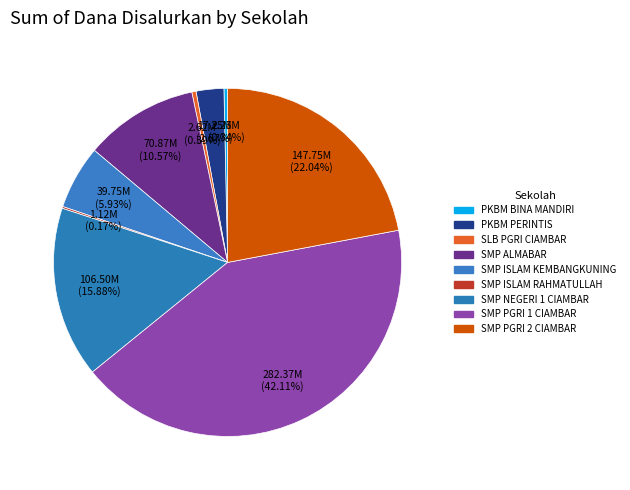

Which has a higher value, SLB PGRI CIAMBAR or SMP PGRI 2 CIAMBAR?

SMP PGRI 2 CIAMBAR